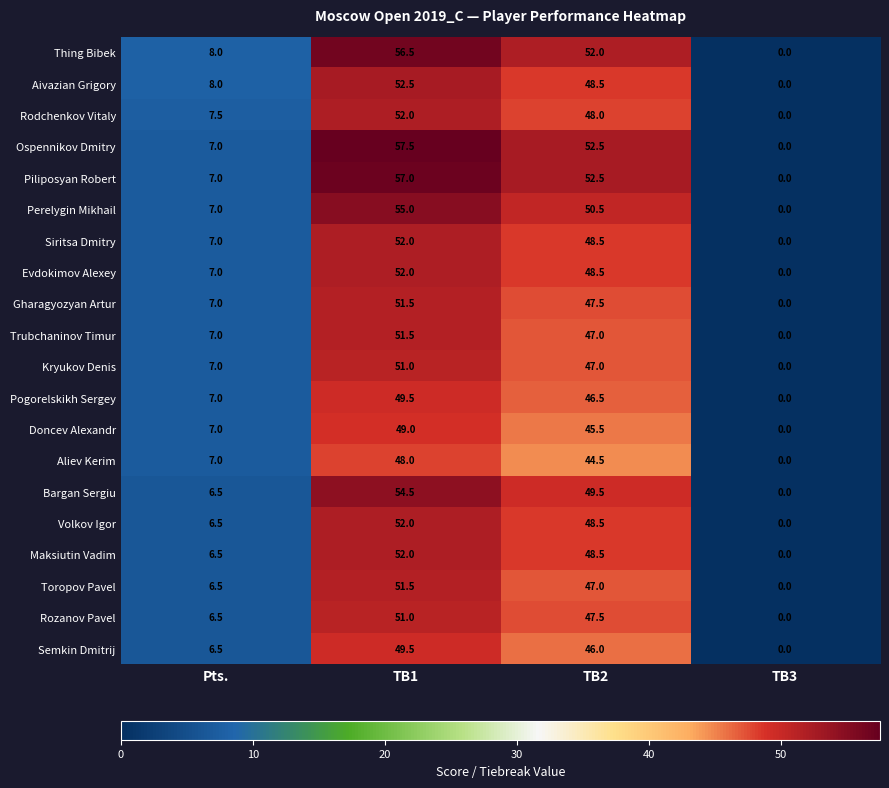

What is the maximum value shown in the chart?

57.5